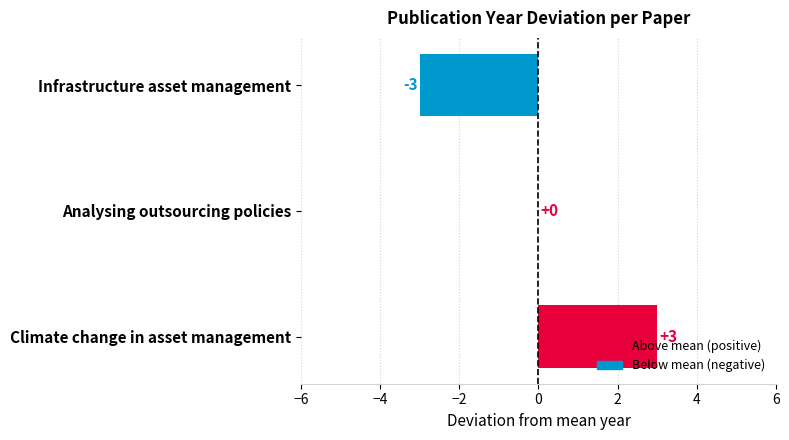

True or false: the data shows -2 at Infrastructure asset management.

False